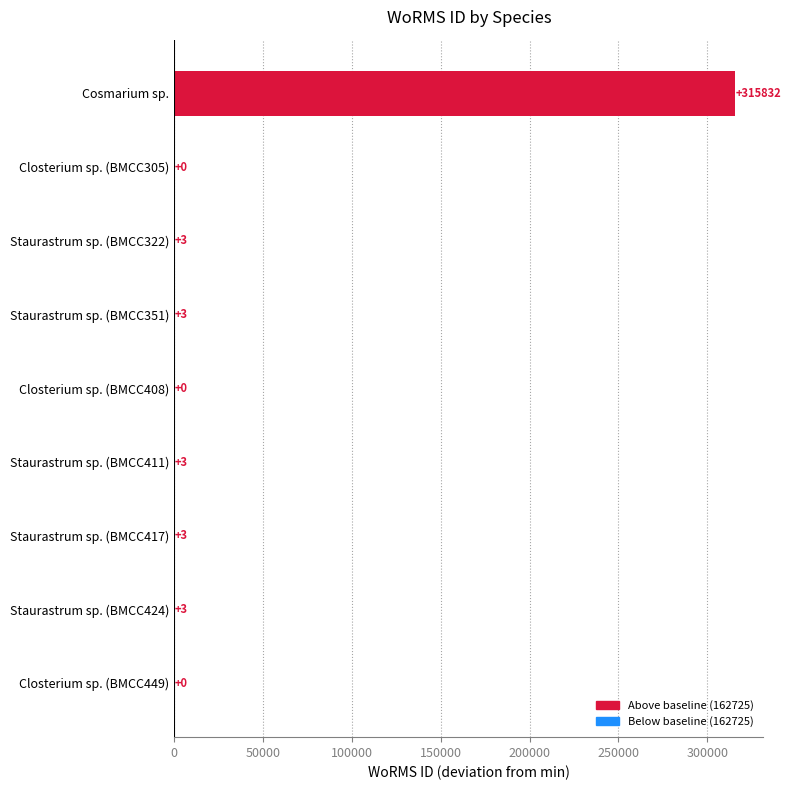

What is the change in value from Closterium sp. (BMCC305) to Staurastrum sp. (BMCC411)?

+3